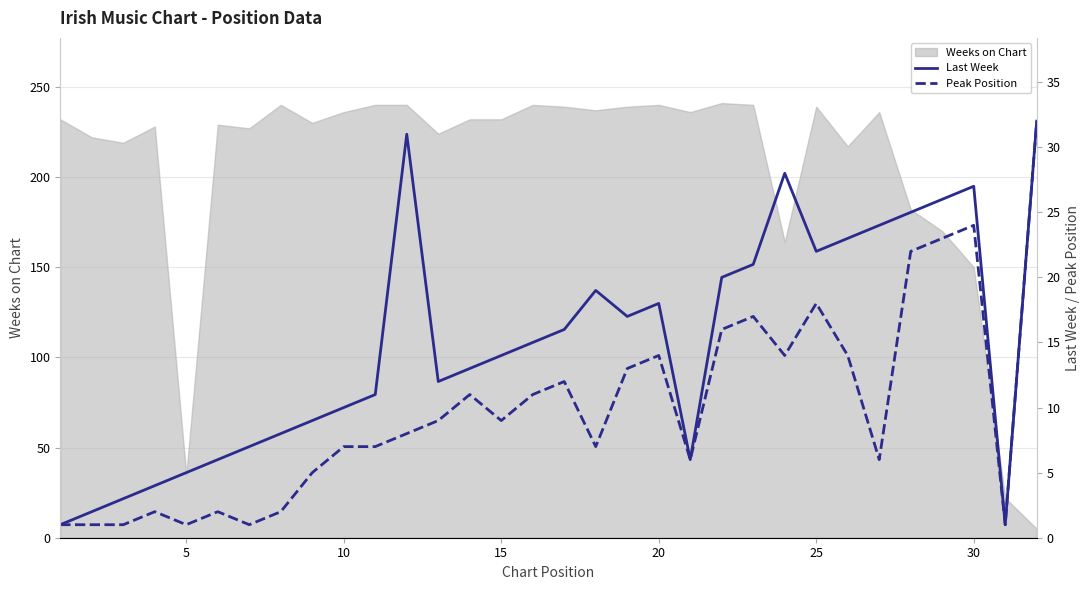

The Weeks on Chart series shows 150 at 30. True or false?

True